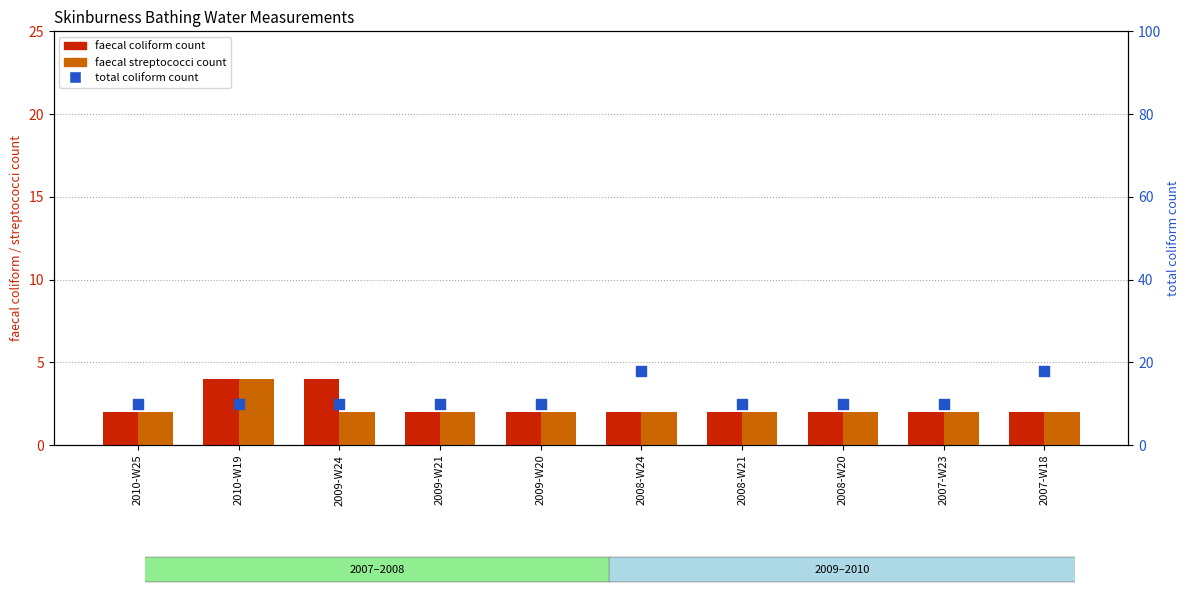

Which series has the largest Y range (max minus min)?

total coliform count